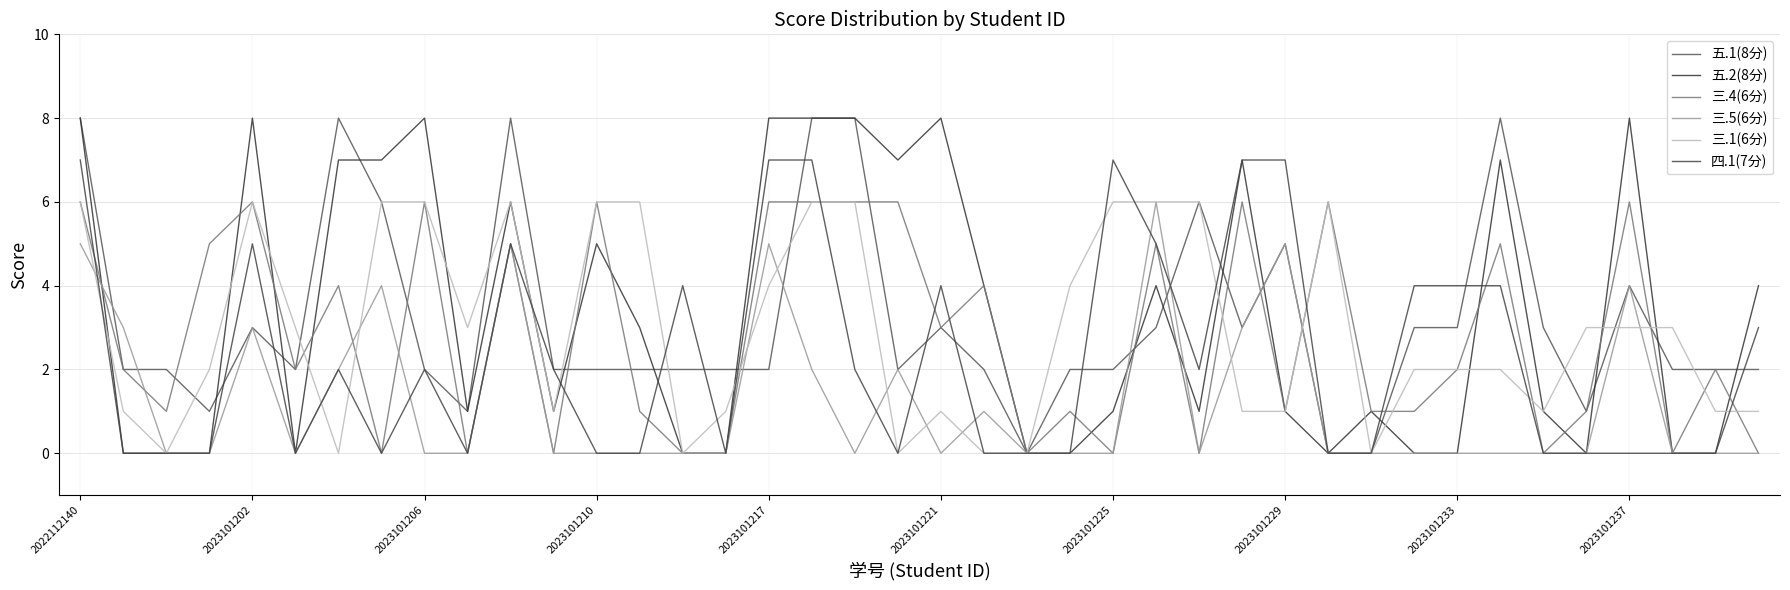

How many lines are shown in the chart?

6